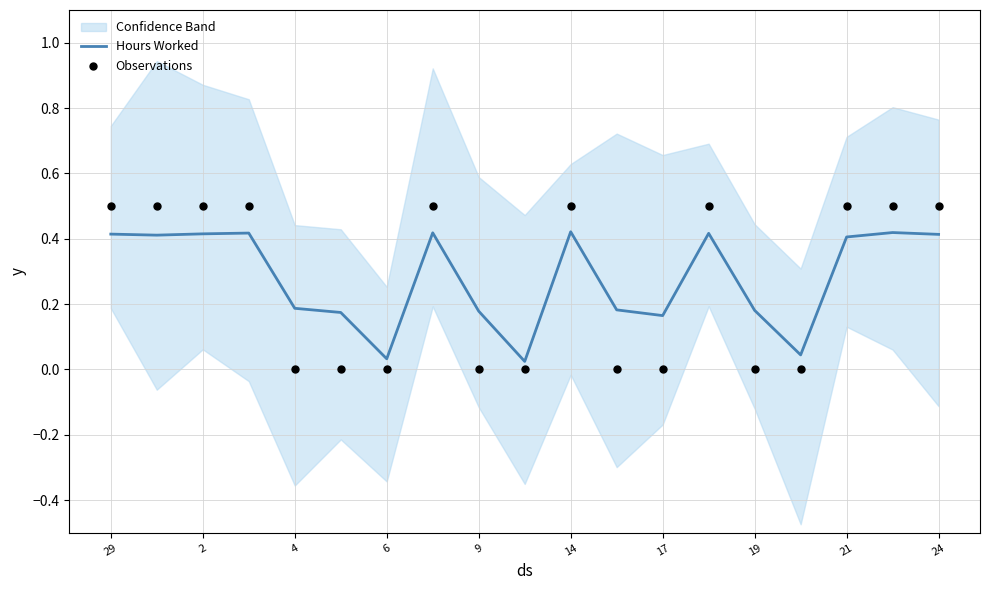

True or false: Hours Worked has a value of 0.1 at 29.

False